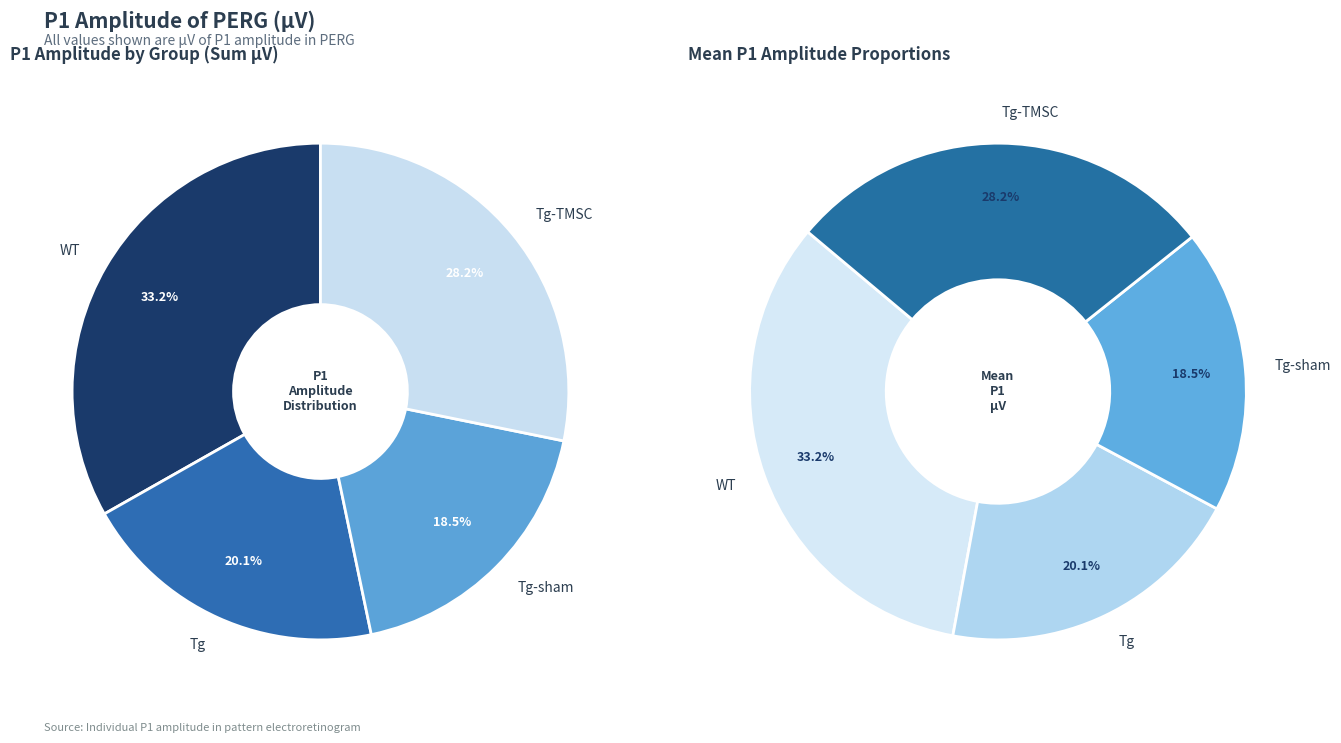

Do 7 and 2 together represent more than half of the pie?

No